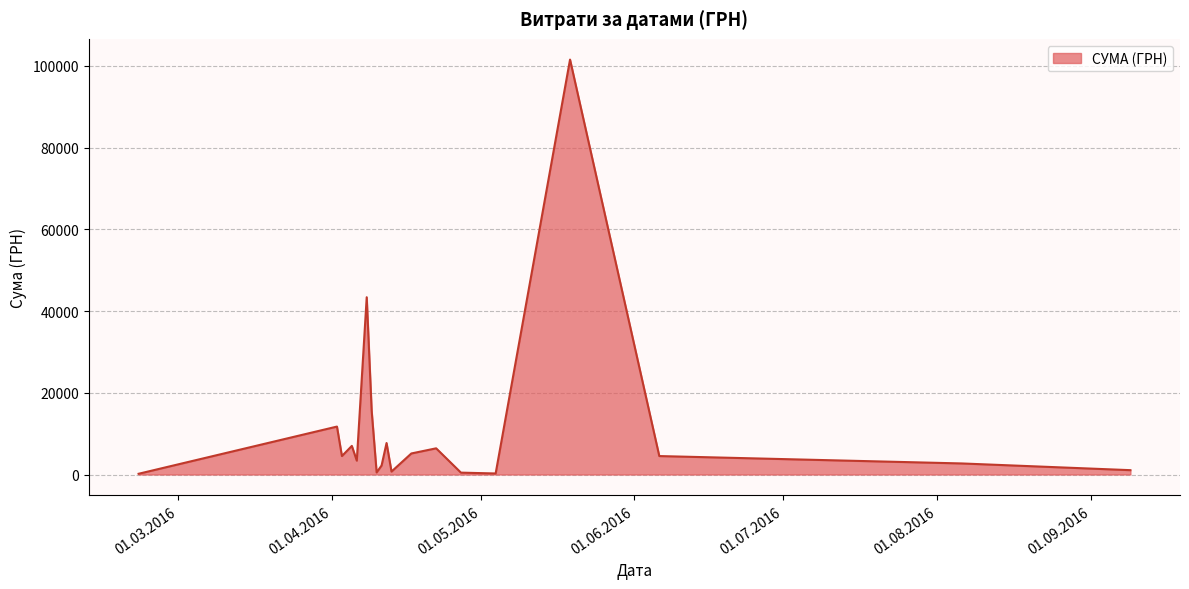

Does the chart have visible grid lines?

Yes